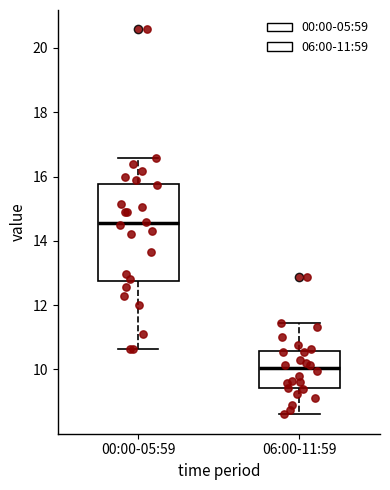

Reading left to right, transcribe this box plot: for each box, give where its median line is, the range the box spans, and where its two whiskers end, as read against the y-axis. The values are not printed on the chart, so give them approximately, as read against the axis.

00:00-05:59: median 14.6, box 12.8 to 15.8, whiskers 10.6 to 16.6
06:00-11:59: median 10.0, box 9.4 to 10.6, whiskers 8.6 to 11.4